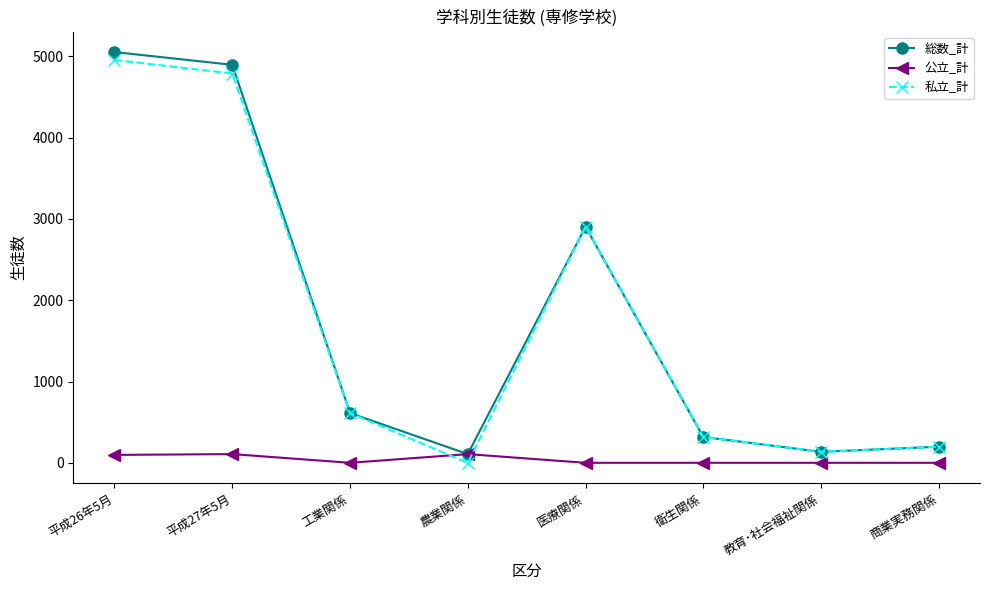

The value of 私立_計 at 教育･社会福祉関係 is 135. True or false?

True